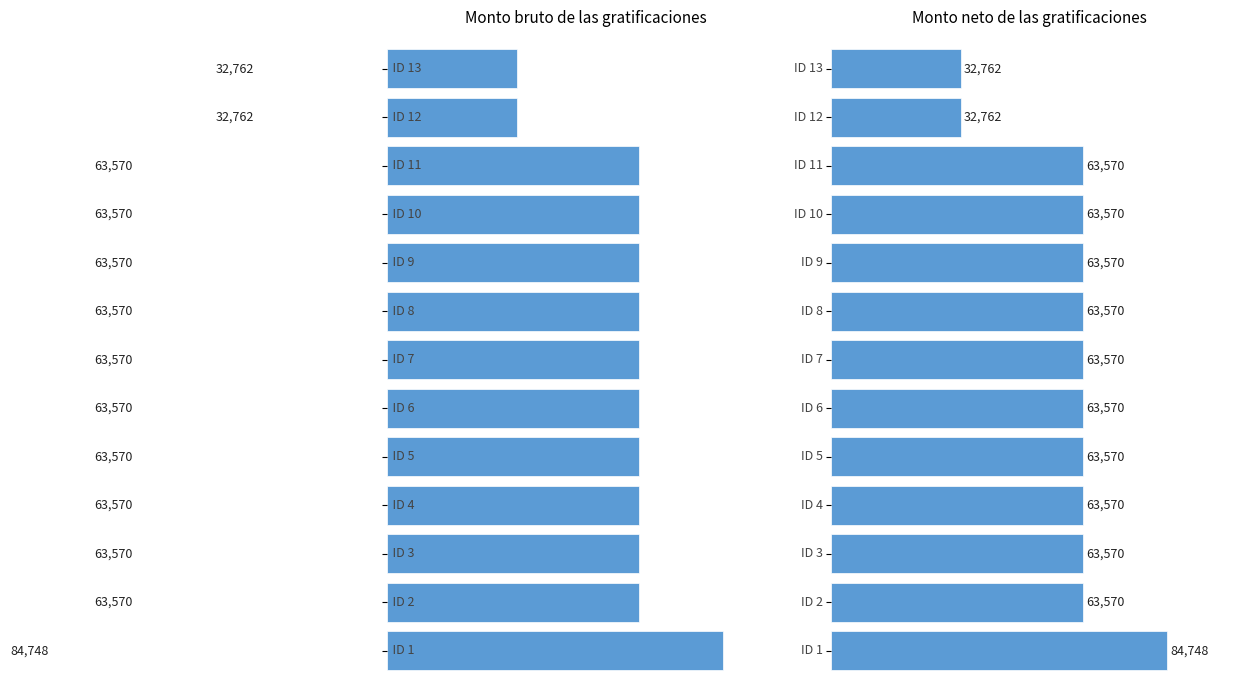

What is the value of the Monto bruto bar at the 6th from the left?

63570